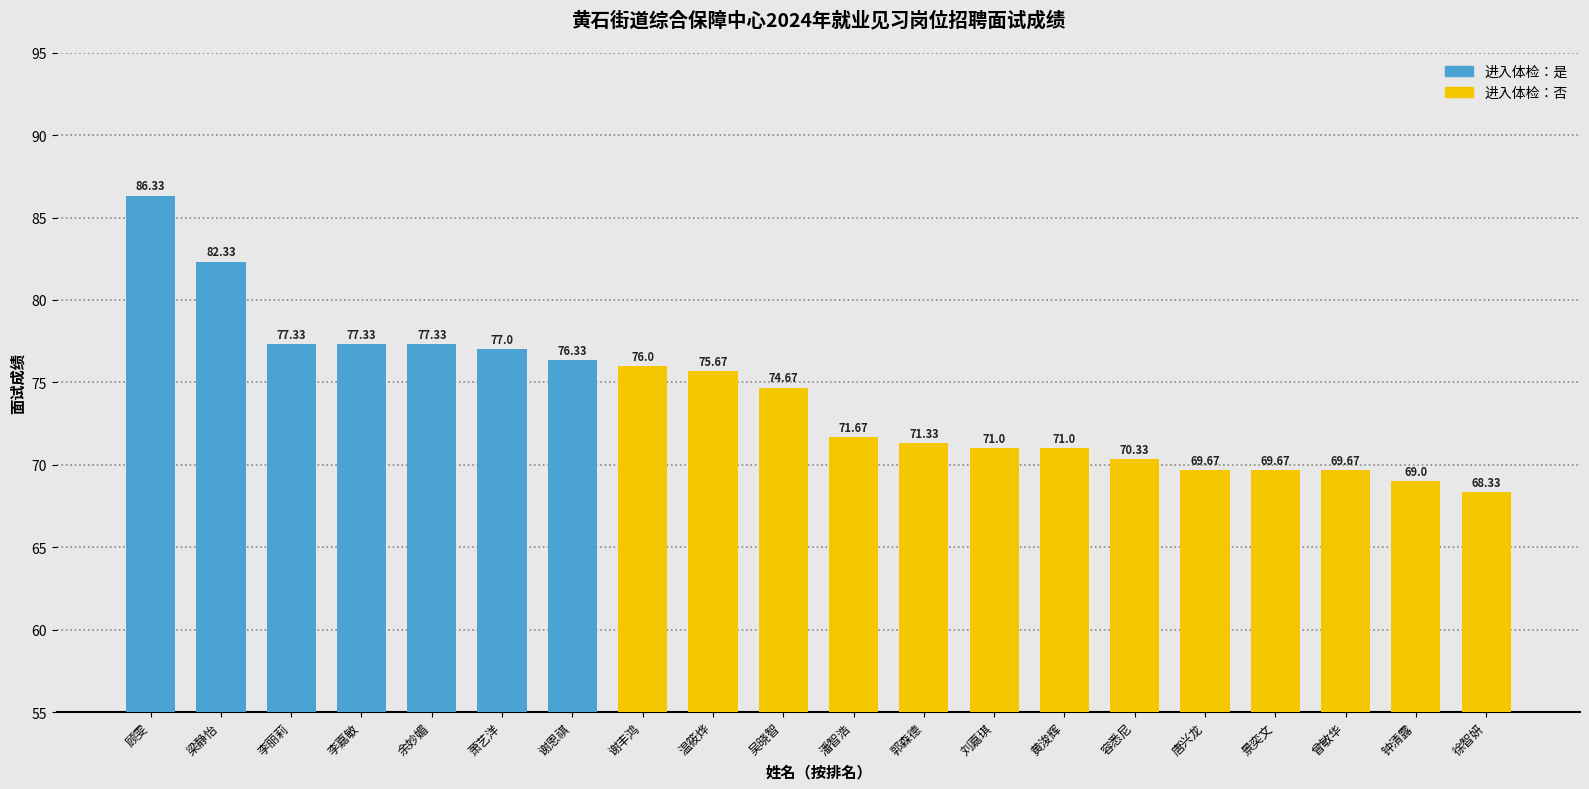

What position from the left is 潘智浩?

11